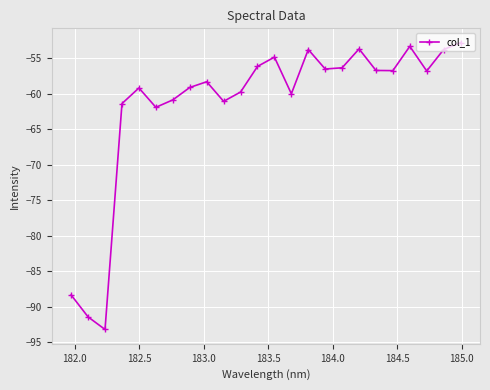

What is the value of the 9th point from the left?

-58.3